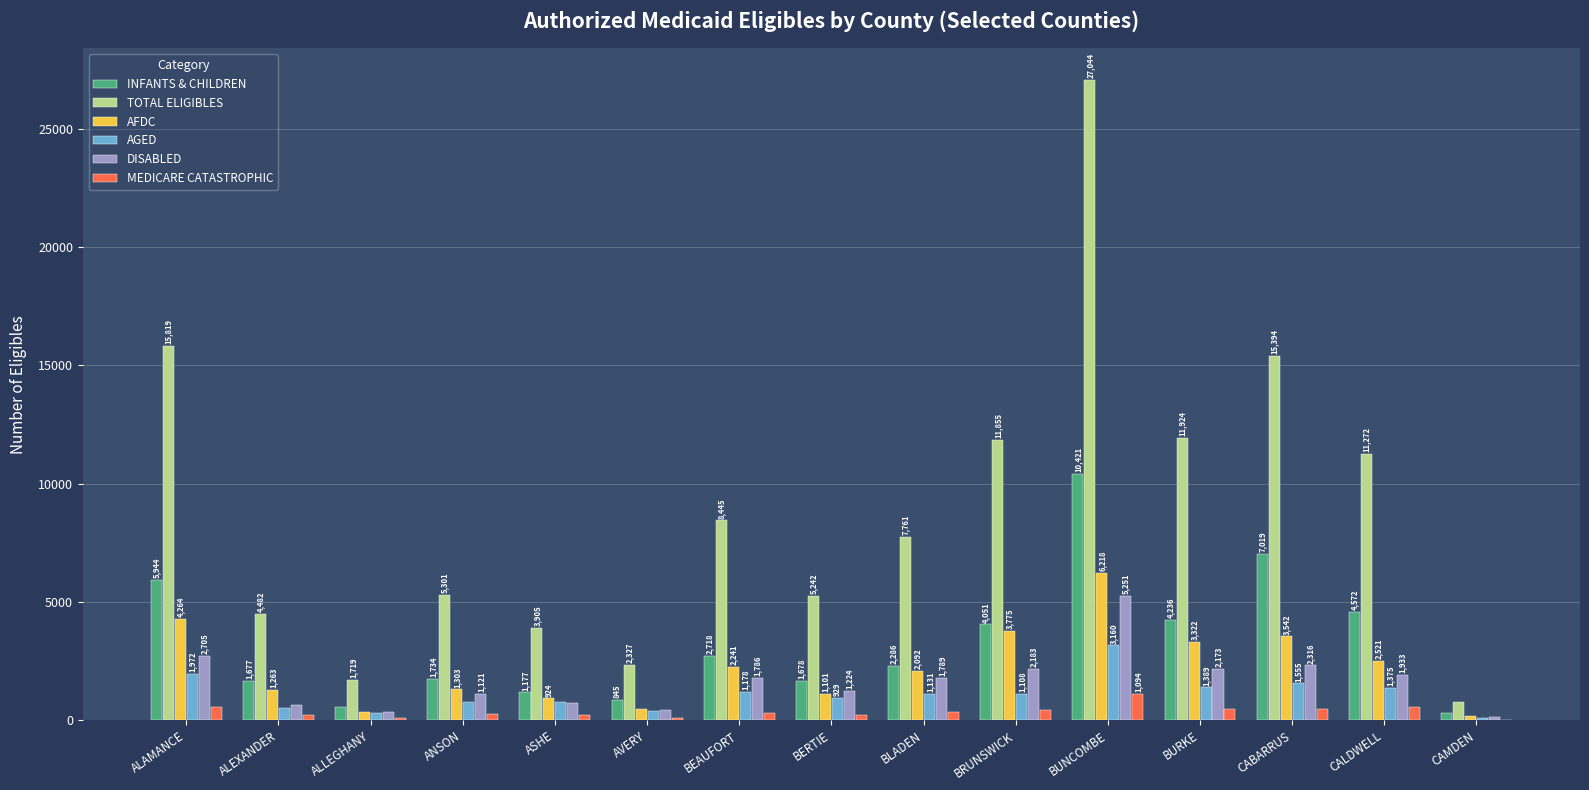

What is the sum of the AFDC values at ALAMANCE and ALLEGHANY?

4628